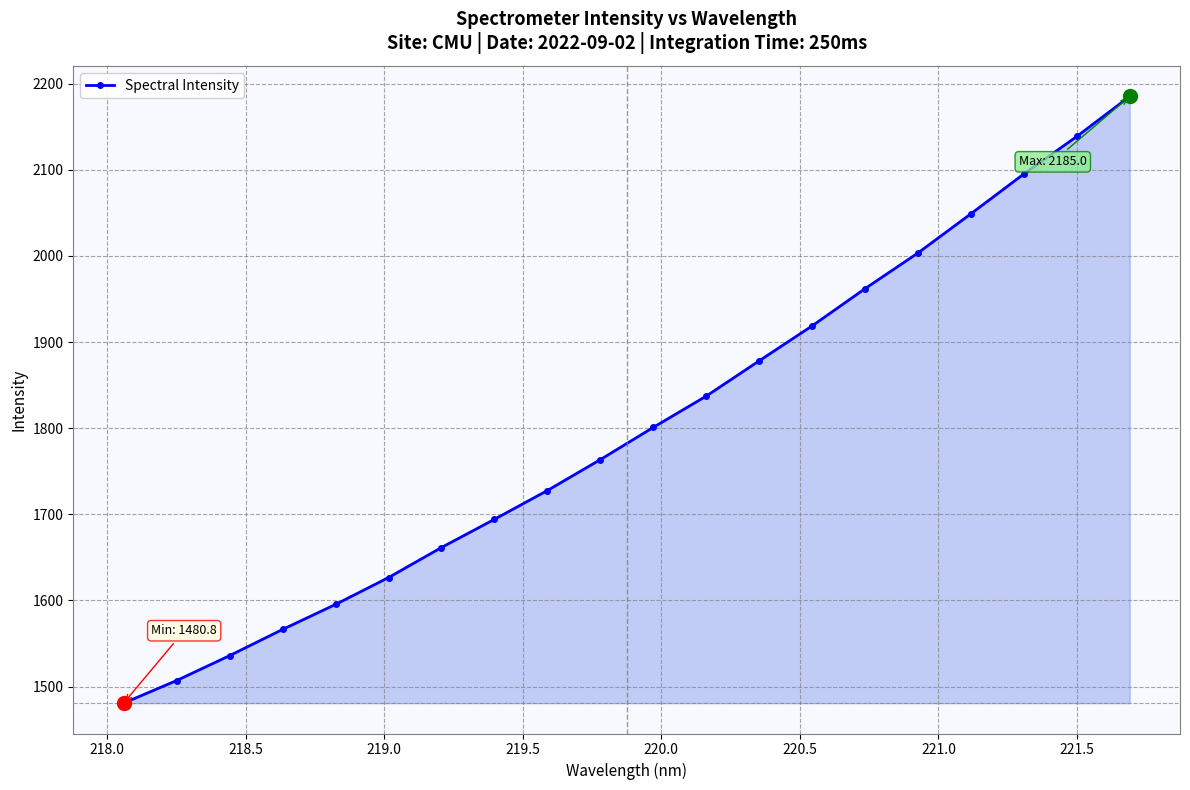

True or false: the data has more than 0 interior local peaks.

False